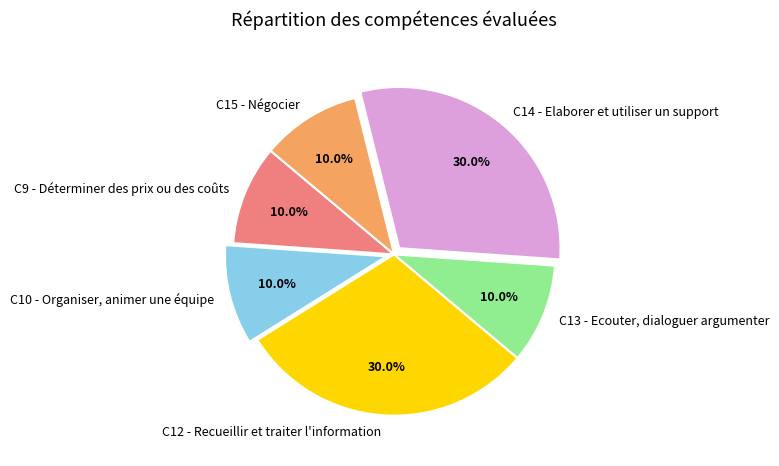

Is C15 - Négocier the majority of the pie?

No